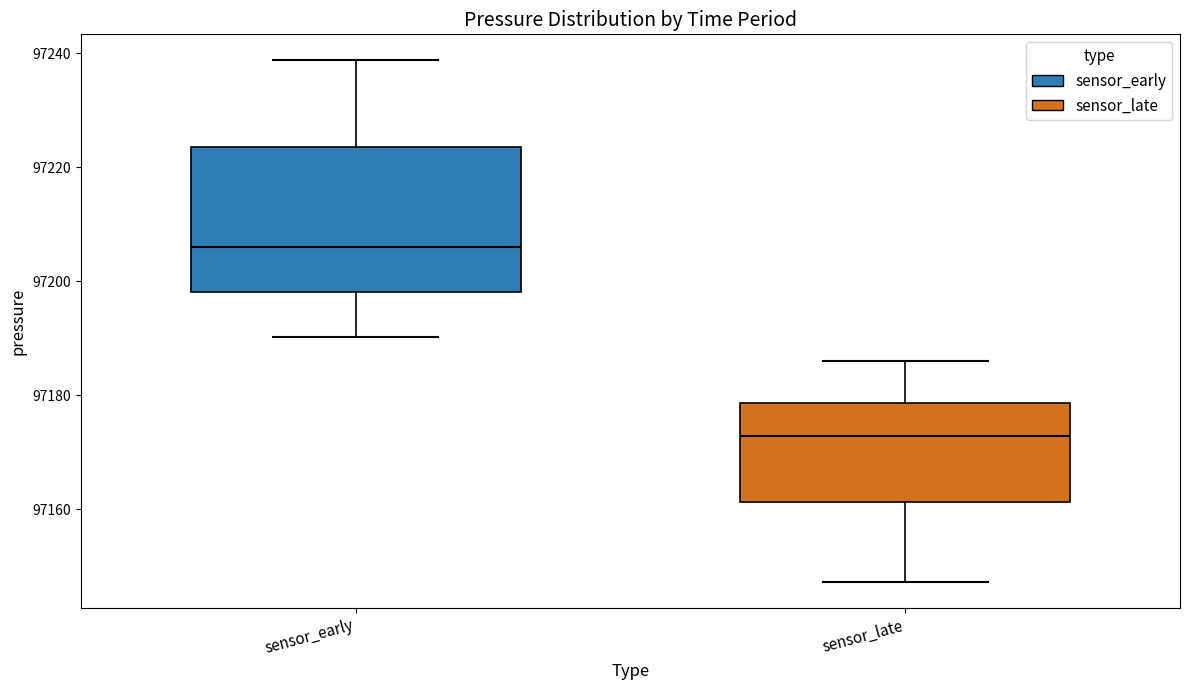

Which box is the tallest, from its lower edge to its upper edge?

sensor_early